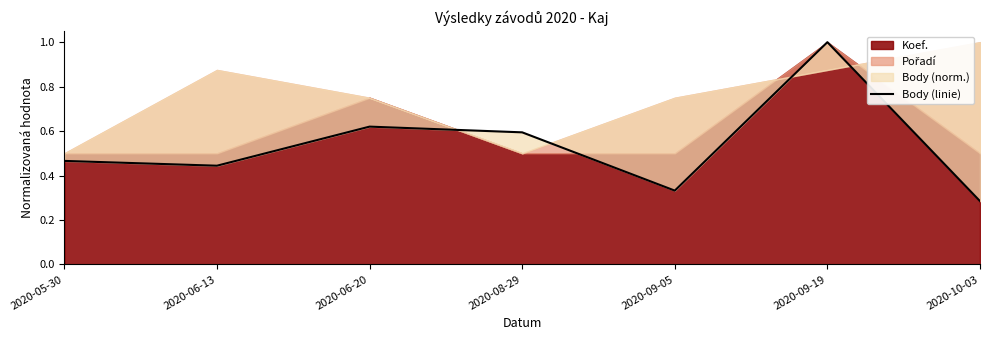

The chart shows a value of 1.0 at 2020-09-19. True or false?

True